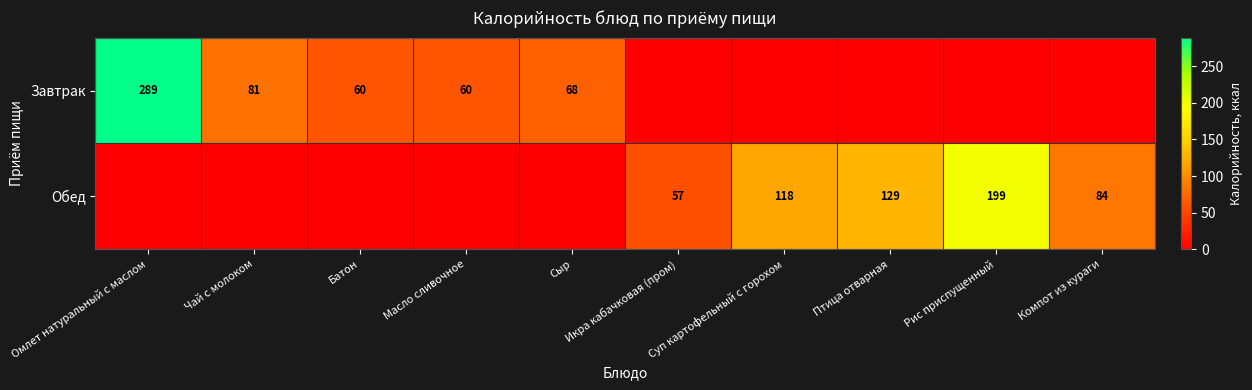

The value of Завтрак at Масло сливочное is 60. True or false?

True